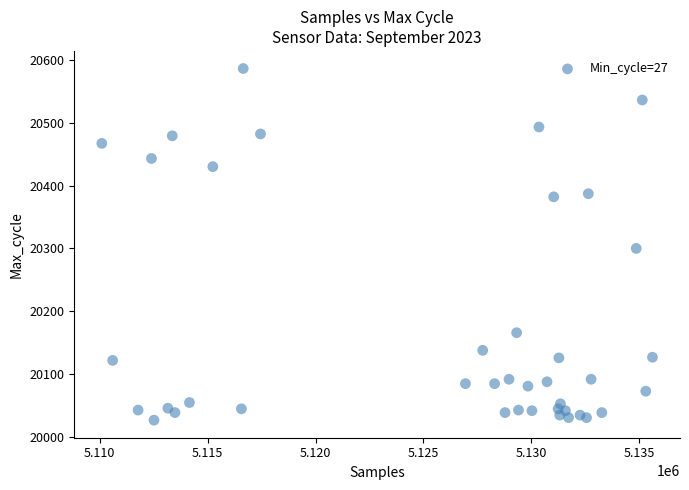

What is the range of X values (max minus min)?

25511